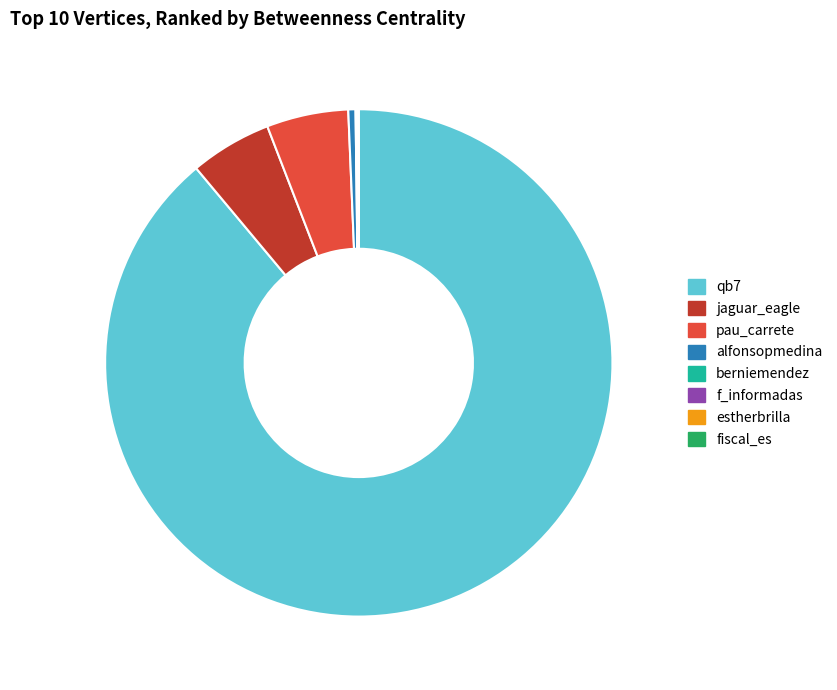

Combined, do alfonsopmedina and jaguar_eagle account for over 50%?

No